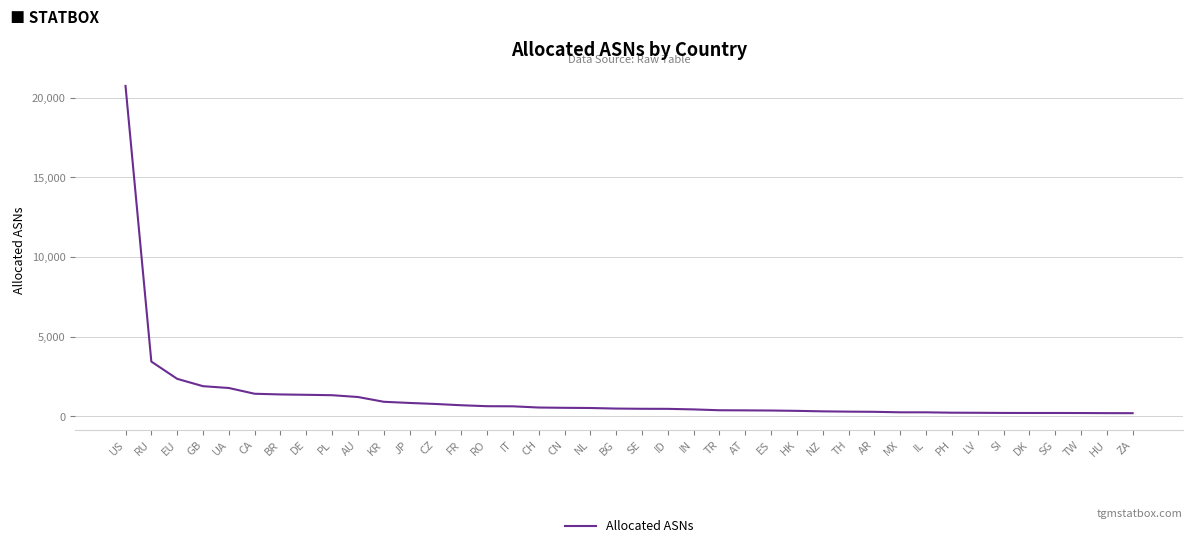

What is the greatest value displayed?

20729